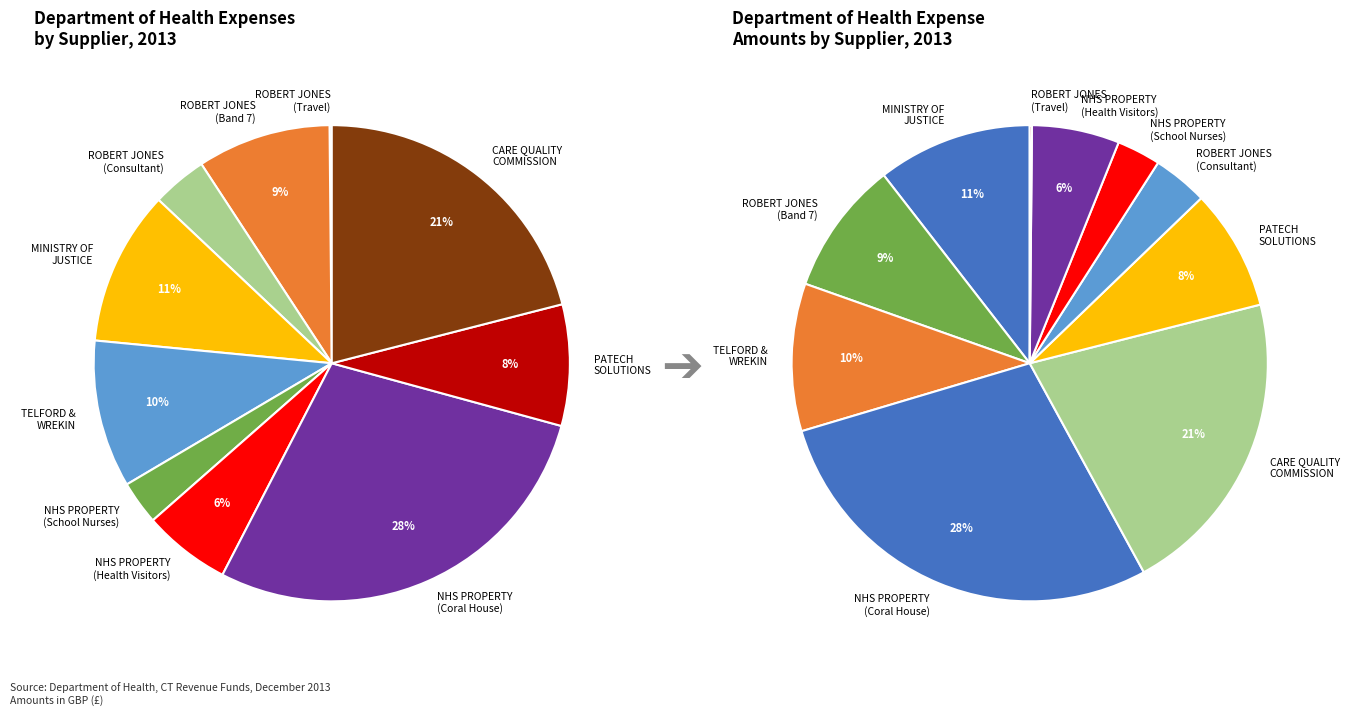

To the nearest percent, what portion does NHS PROPERTY SERVICES (Health Visitors) represent?

6%